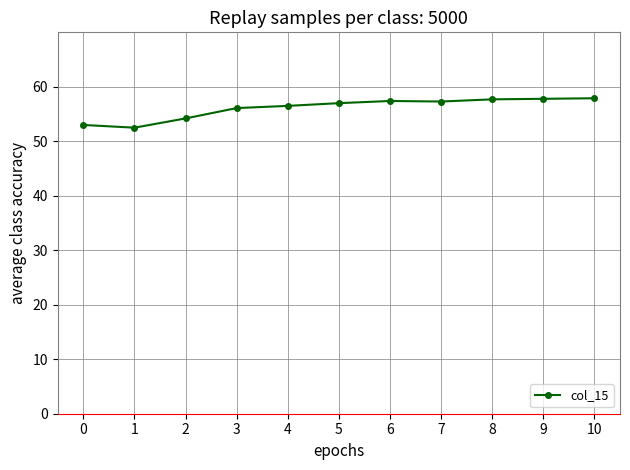

The value at 1 is 27.4. True or false?

False